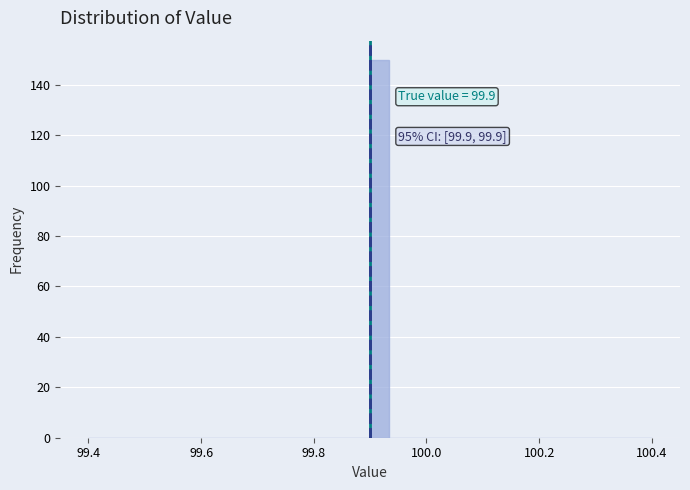

Read against the x-axis, roughly where is the centre of the tallest bar?

99.92